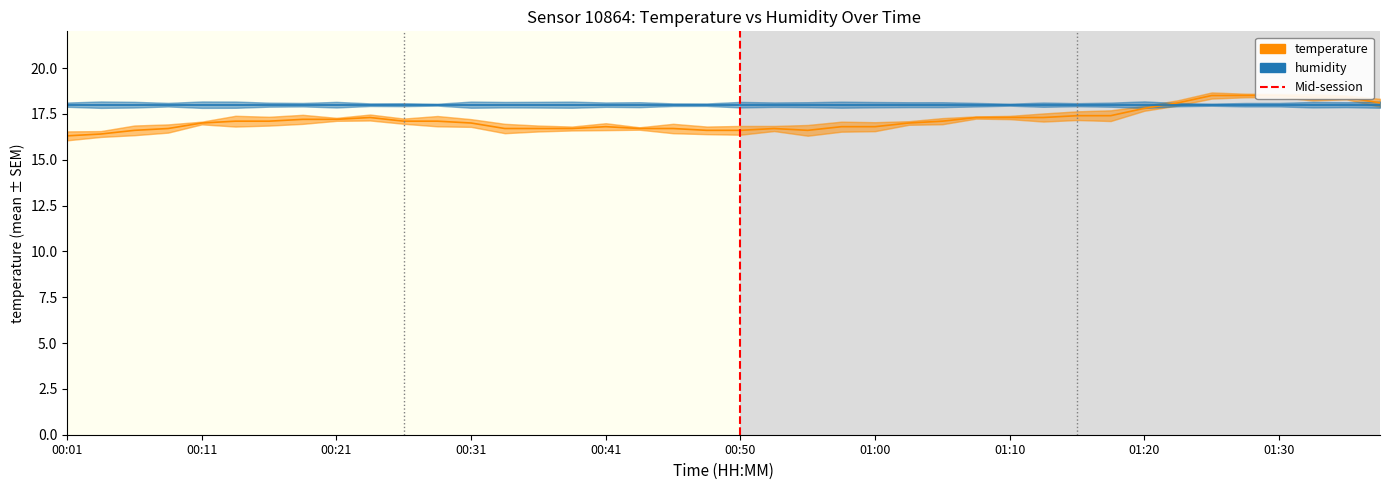

The chart shows a value of 8.9 at 00:26. True or false?

False